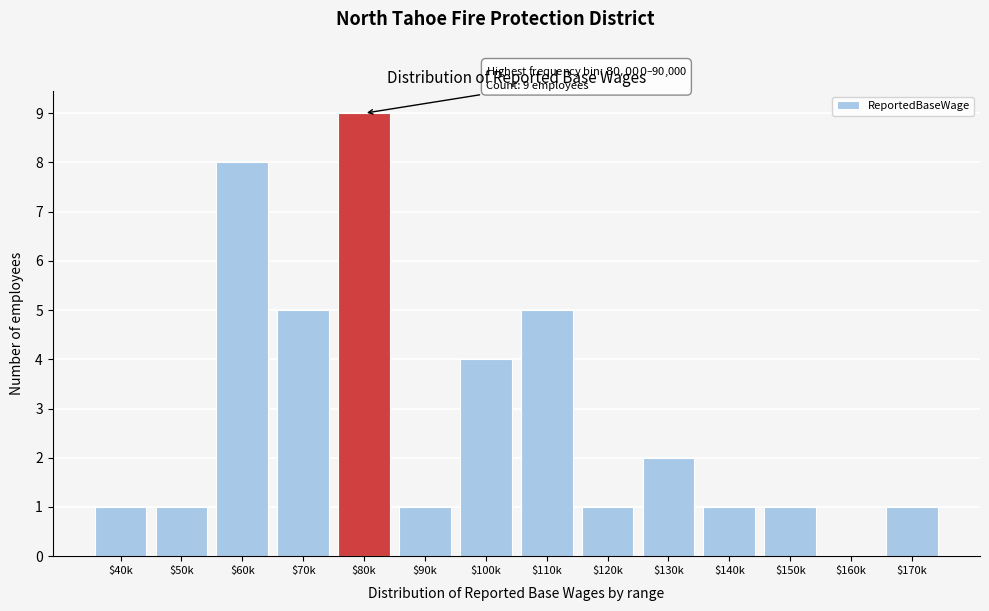

At which category does the chart reach its peak across all series?

$80k